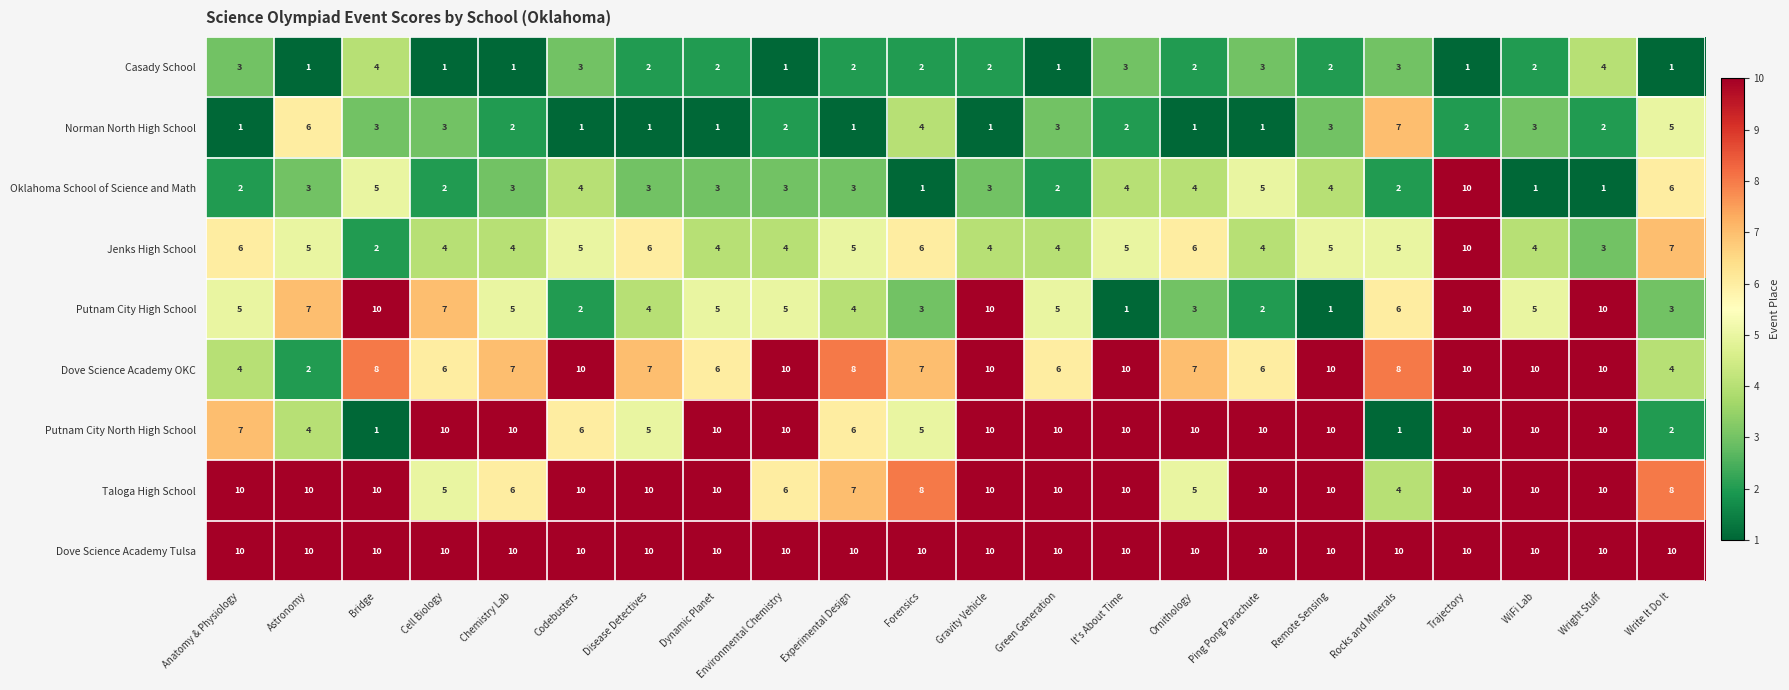

True or false: Jenks High School has a value of 4 at Gravity Vehicle.

True